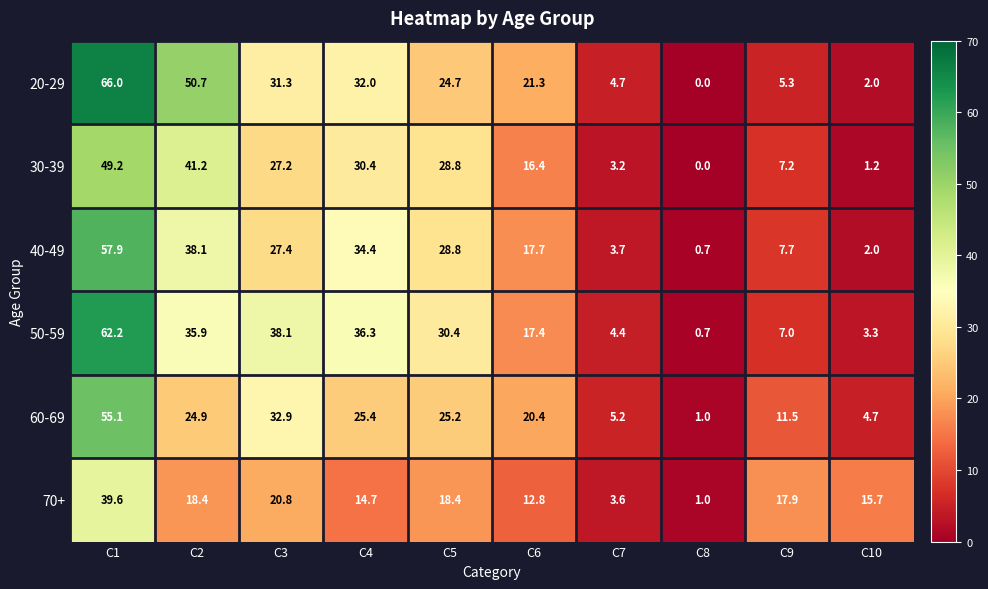

At which label is 30-39 closest to 24?

C3